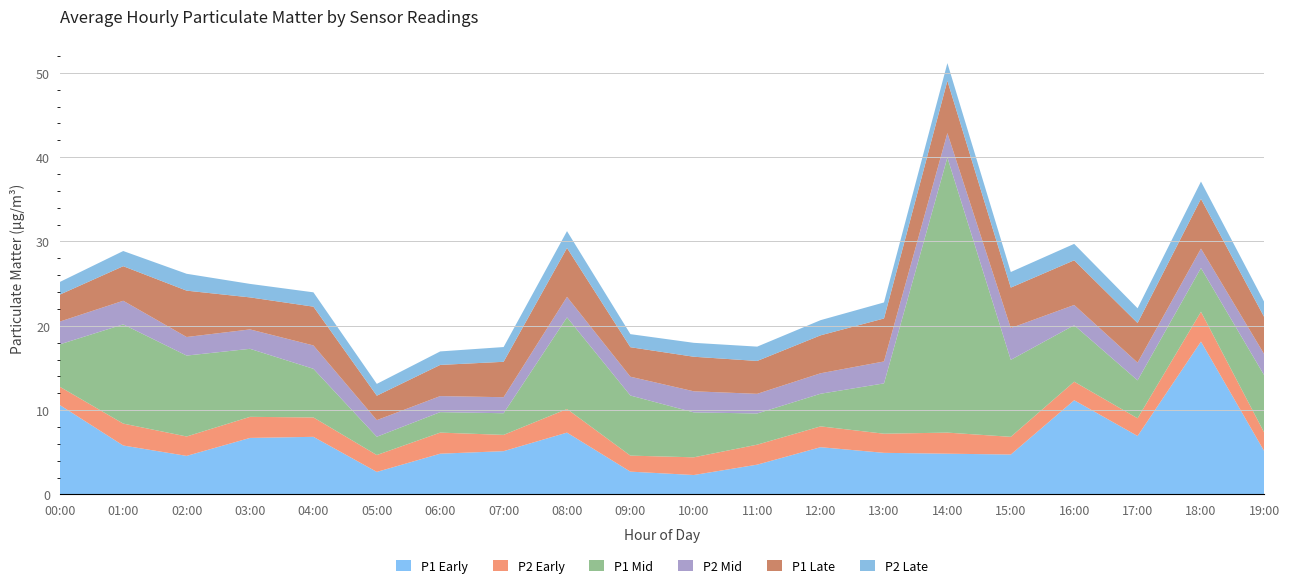

Reading right to left, list all the values displayed in this chart.

P1: 19:00=5.1	18:00=18.1	17:00=6.9	16:00=11.2	15:00=4.7	14:00=4.8	13:00=4.9	12:00=5.6	11:00=3.5	10:00=2.3	09:00=2.7	08:00=7.3	07:00=5.1	06:00=4.8	05:00=2.7	04:00=6.8	03:00=6.7	02:00=4.6	01:00=5.8	00:00=10.6
P2: 19:00=2.2	18:00=3.5	17:00=2.1	16:00=2.2	15:00=2.1	14:00=2.5	13:00=2.3	12:00=2.5	11:00=2.4	10:00=2.1	09:00=1.9	08:00=2.8	07:00=1.9	06:00=2.5	05:00=2.0	04:00=2.3	03:00=2.5	02:00=2.3	01:00=2.6	00:00=2.2
P1_b: 19:00=6.8	18:00=5.2	17:00=4.5	16:00=6.7	15:00=9.1	14:00=32.6	13:00=6.0	12:00=3.9	11:00=3.7	10:00=5.3	09:00=7.1	08:00=10.9	07:00=2.6	06:00=2.4	05:00=2.2	04:00=5.8	03:00=8.1	02:00=9.6	01:00=11.8	00:00=5.0
P2_b: 19:00=2.5	18:00=2.3	17:00=2.1	16:00=2.4	15:00=3.8	14:00=2.9	13:00=2.6	12:00=2.4	11:00=2.3	10:00=2.5	09:00=2.2	08:00=2.4	07:00=1.9	06:00=1.9	05:00=2.0	04:00=2.8	03:00=2.3	02:00=2.2	01:00=2.8	00:00=2.7
P1_c: 19:00=4.4	18:00=5.9	17:00=4.7	16:00=5.3	15:00=4.8	14:00=6.2	13:00=5.1	12:00=4.5	11:00=3.9	10:00=4.1	09:00=3.5	08:00=5.8	07:00=4.2	06:00=3.7	05:00=2.9	04:00=4.6	03:00=3.8	02:00=5.5	01:00=4.1	00:00=3.2
P2_c: 19:00=1.8	18:00=2.0	17:00=1.8	16:00=1.9	15:00=1.9	14:00=2.1	13:00=1.9	12:00=1.8	11:00=1.7	10:00=1.6	09:00=1.6	08:00=2.0	07:00=1.8	06:00=1.6	05:00=1.4	04:00=1.7	03:00=1.6	02:00=2.0	01:00=1.8	00:00=1.5